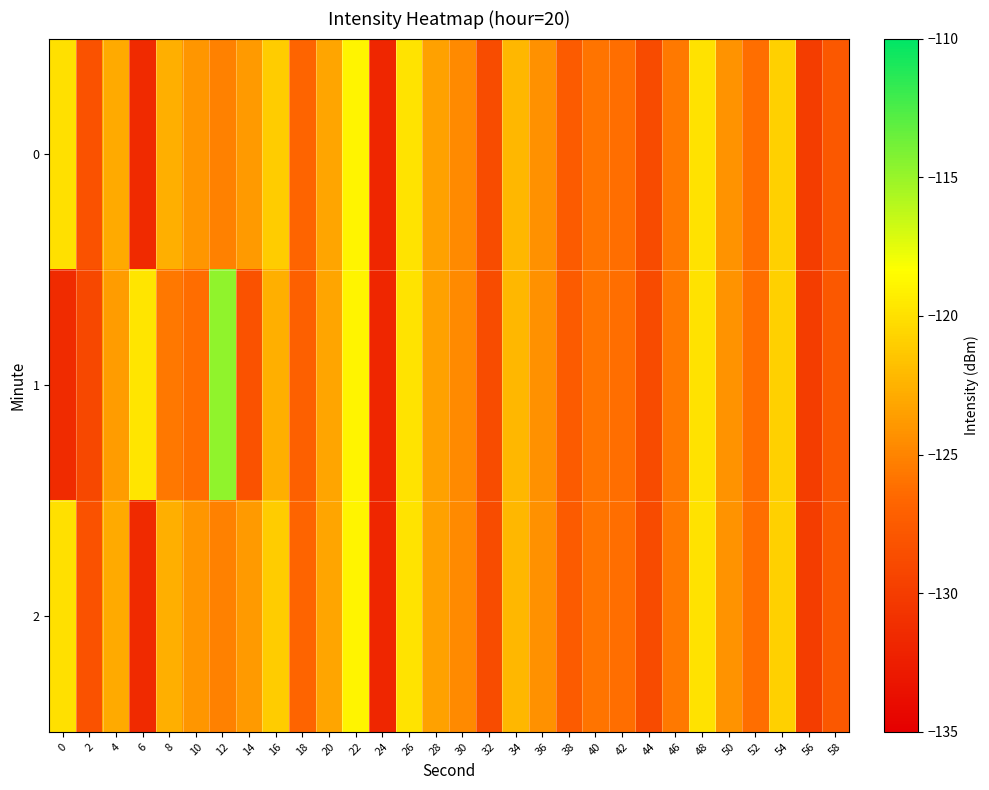

Reading left to right, extract all data points from this chart.

0: 0=-120.0	2=-128.2	4=-122.9	6=-131.6	8=-122.6	10=-124.0	12=-125.2	14=-123.8	16=-121.1	18=-126.7	20=-123.3	22=-118.9	24=-131.8	26=-119.9	28=-123.4	30=-124.7	32=-128.7	34=-122.2	36=-124.3	38=-127.5	40=-125.8	42=-126.2	44=-128.8	46=-125.6	48=-119.9	50=-124.2	52=-126.2	54=-120.9	56=-129.9	58=-127.7
1: 0=-131.5	2=-129.1	4=-123.7	6=-119.7	8=-125.7	10=-126.3	12=-114.7	14=-128.2	16=-122.7	18=-127.2	20=-123.3	22=-118.9	24=-131.8	26=-119.9	28=-123.4	30=-124.7	32=-128.7	34=-122.2	36=-124.3	38=-127.5	40=-125.8	42=-126.2	44=-128.8	46=-125.6	48=-119.9	50=-124.2	52=-126.2	54=-120.9	56=-129.9	58=-127.7
2: 0=-120.0	2=-128.2	4=-122.9	6=-131.6	8=-122.6	10=-124.0	12=-125.2	14=-123.8	16=-121.1	18=-126.7	20=-123.3	22=-118.9	24=-131.8	26=-119.9	28=-123.4	30=-124.7	32=-128.7	34=-122.2	36=-124.3	38=-127.5	40=-125.8	42=-126.2	44=-128.8	46=-125.6	48=-119.9	50=-124.2	52=-126.2	54=-120.9	56=-129.9	58=-127.7